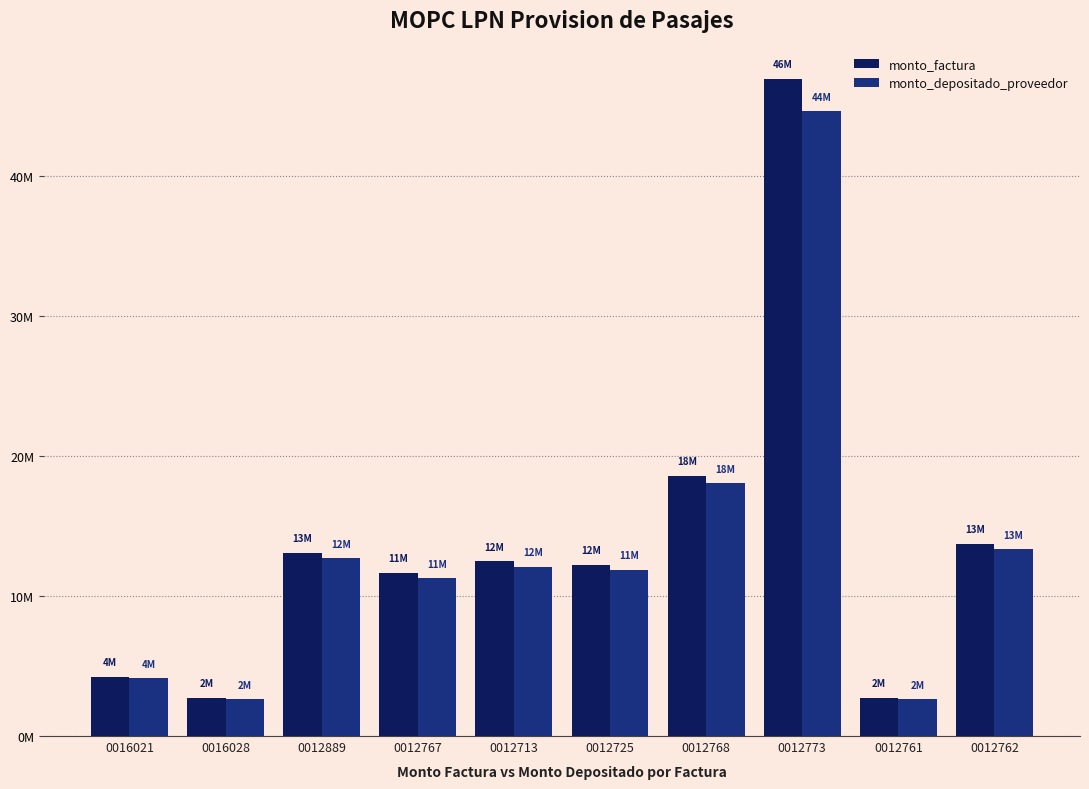

Are the bars horizontal?

No